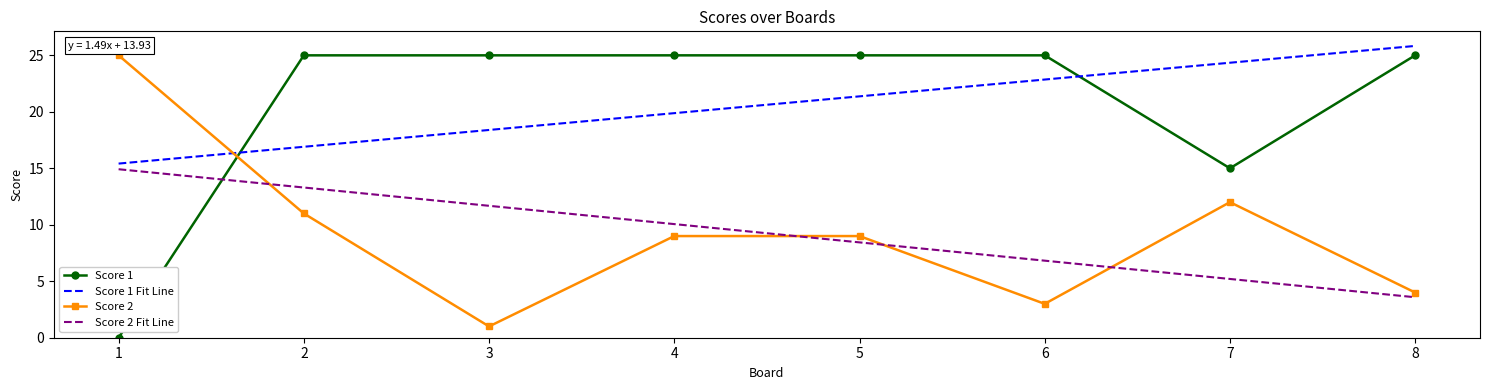

Reading right to left, list all the values displayed in this chart.

Score 1: 25.0	15.0	25.0	25.0	25.0	25.0	25.0	0.0
Score 1 Fit Line: 25.8	24.3	22.9	21.4	19.9	18.4	16.9	15.4
Score 2: 4.0	12.0	3.0	9.0	9.0	1.0	11.0	25.0
Score 2 Fit Line: 3.6	5.2	6.8	8.4	10.1	11.7	13.3	14.9